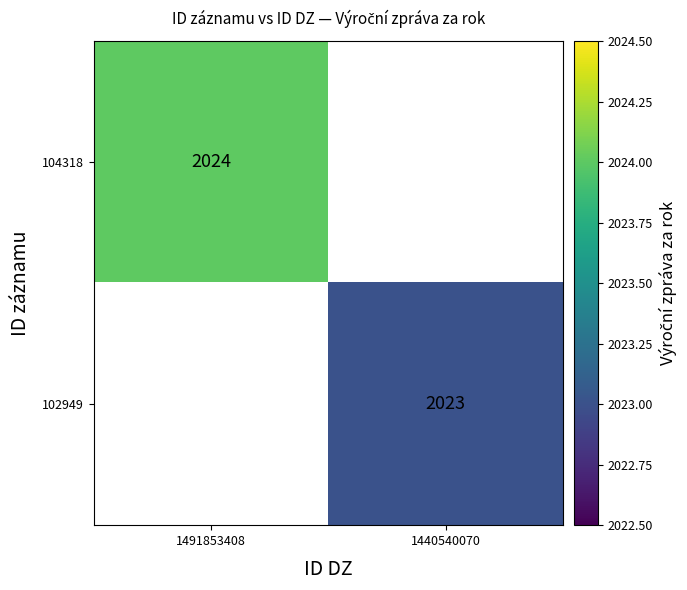

True or false: 102949 has a value of 2023 at 1440540070.

True